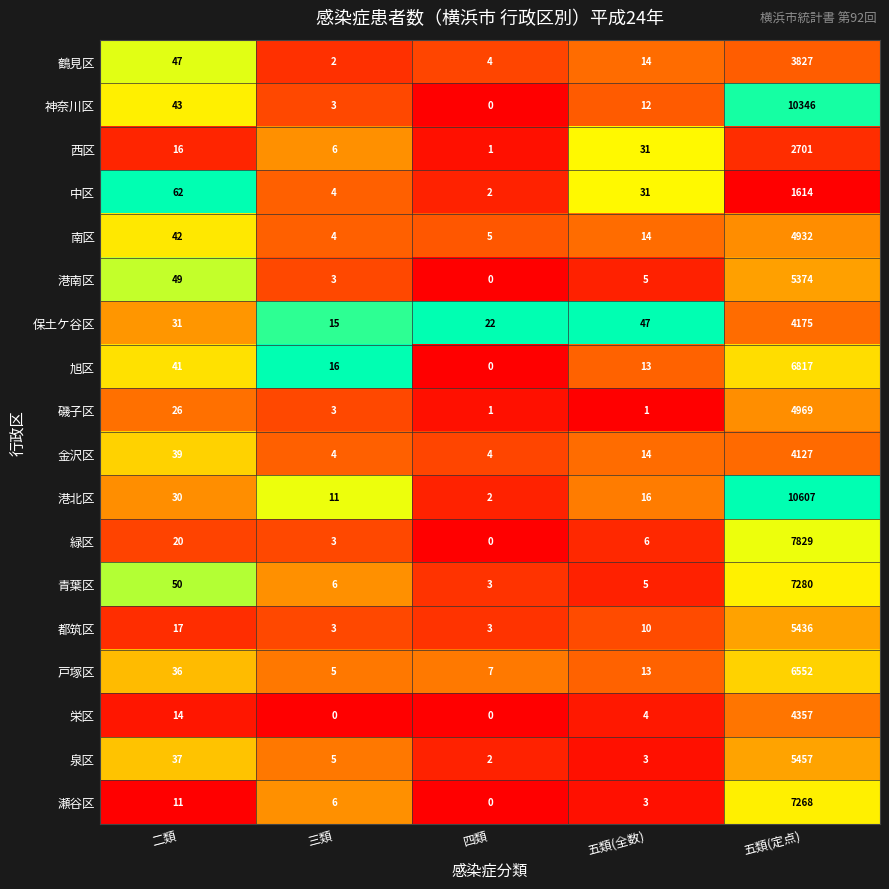

What is the maximum value shown in the chart?

10607